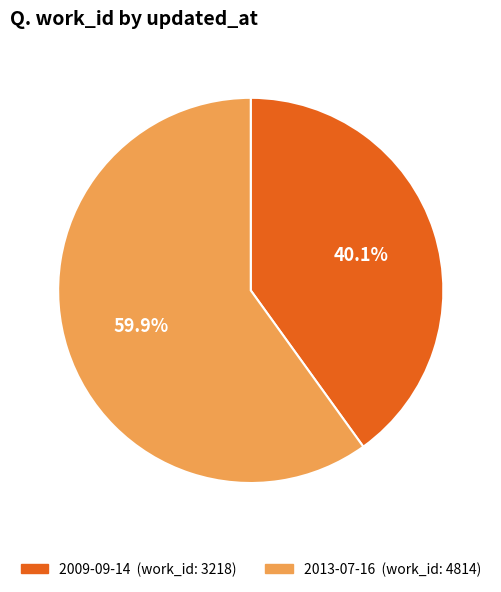

How many slices are in this pie chart?

2